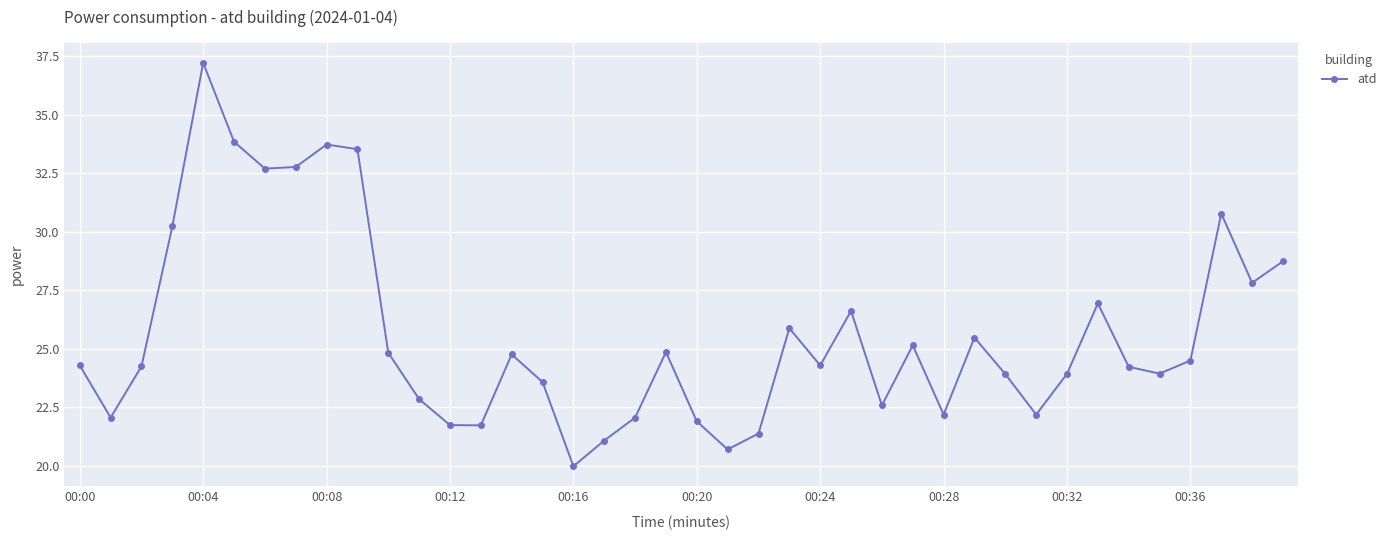

What is the smallest value displayed?

20.0